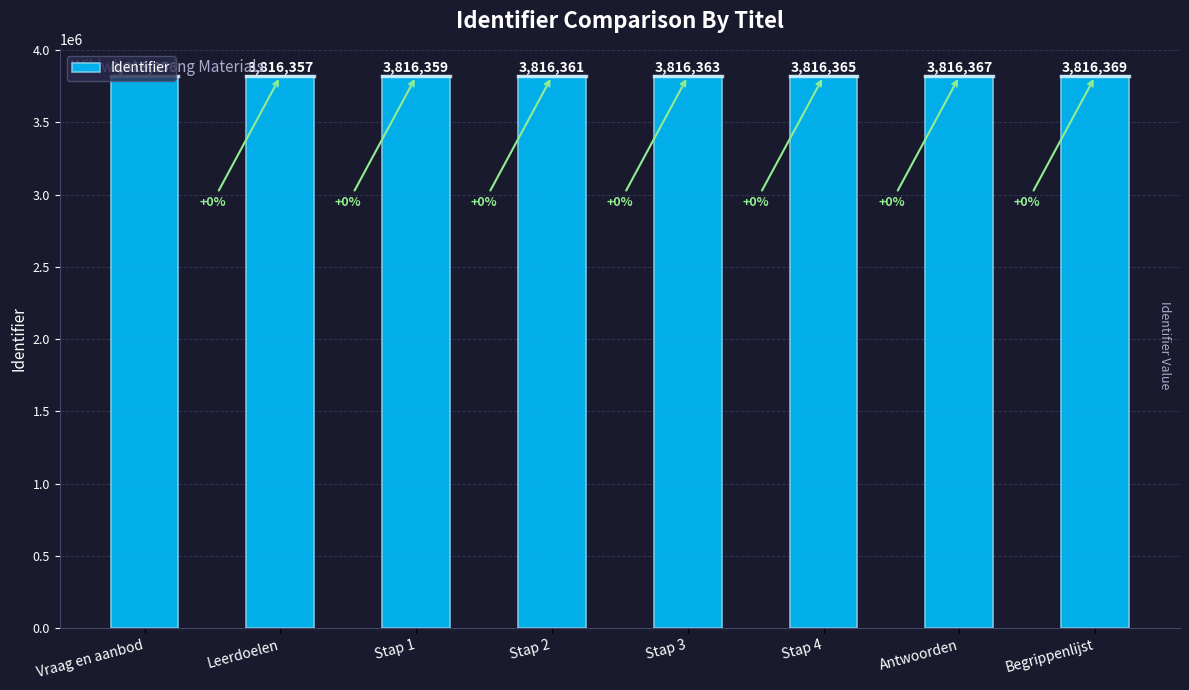

Are the bars horizontal?

No